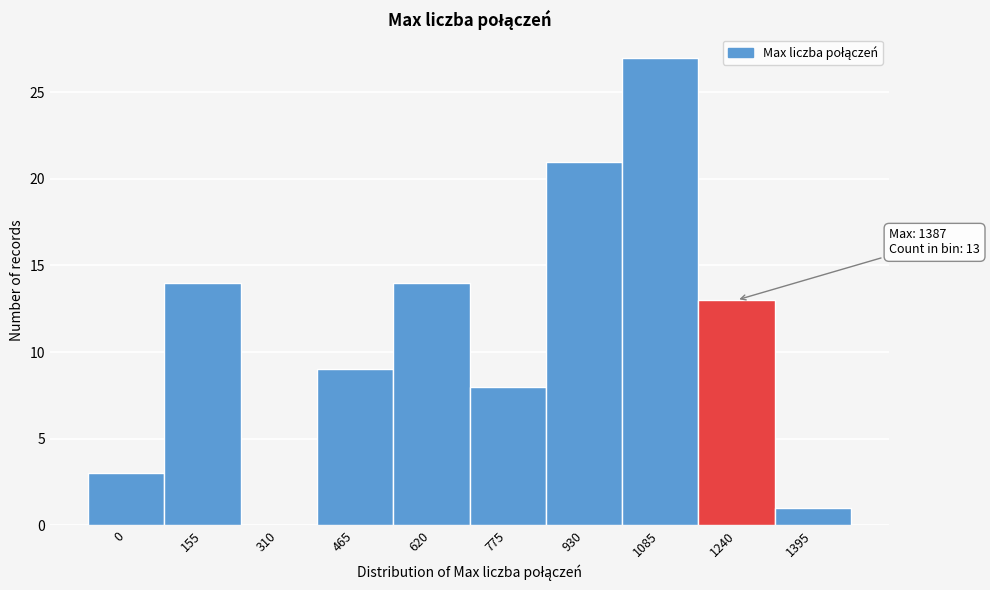

Reading right to left, transcribe all the data shown in this chart.

1395=1	1240=13	1085=27	930=21	775=8	620=14	465=9	310=0	155=14	0=3